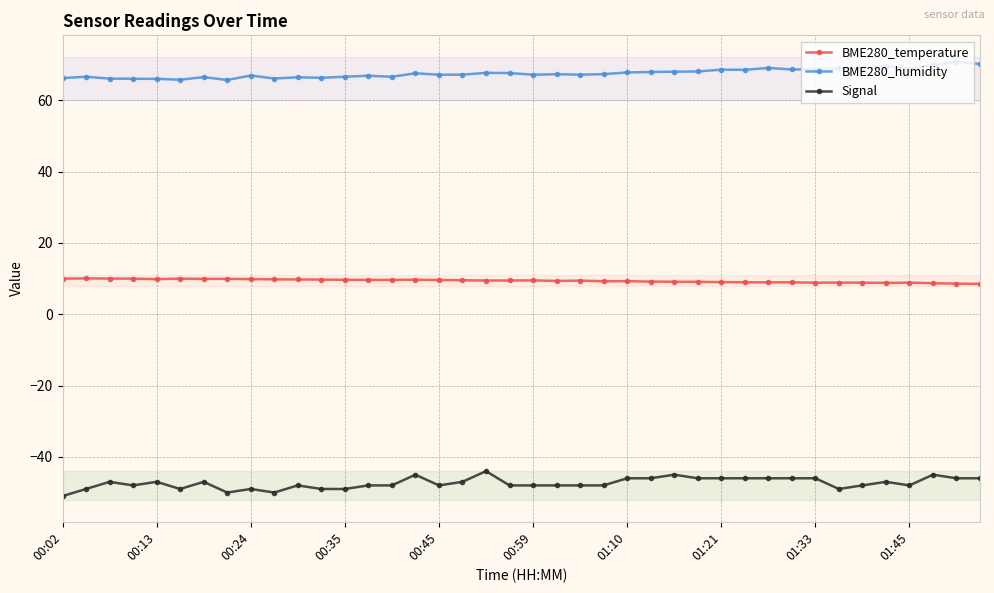

True or false: BME280_temperature has more than 0 points higher than both neighbors.

True